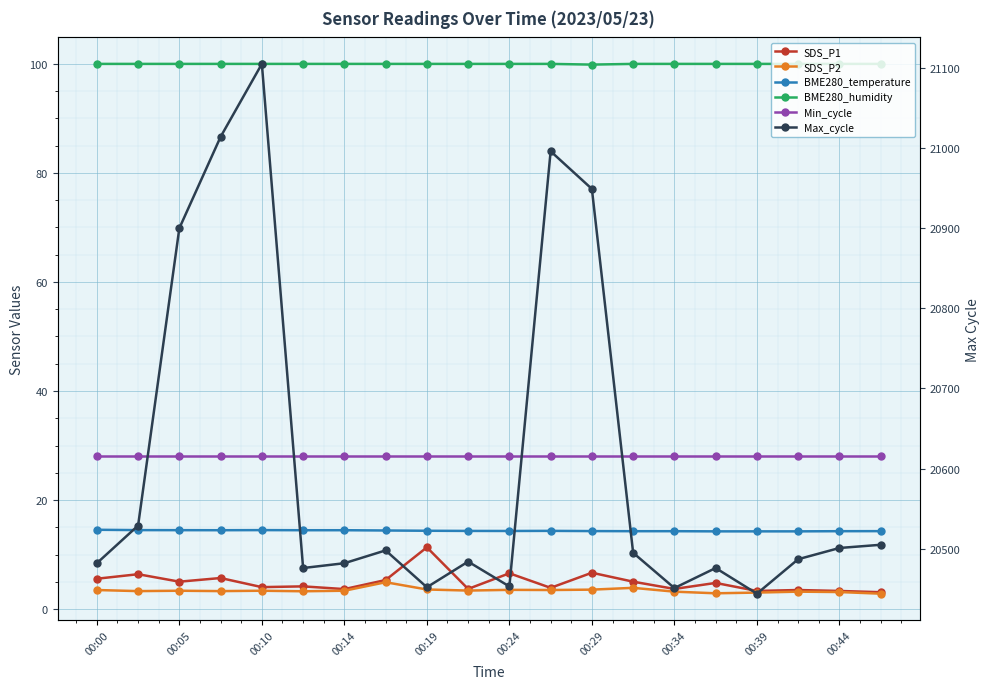

How many lines are shown in the chart?

6